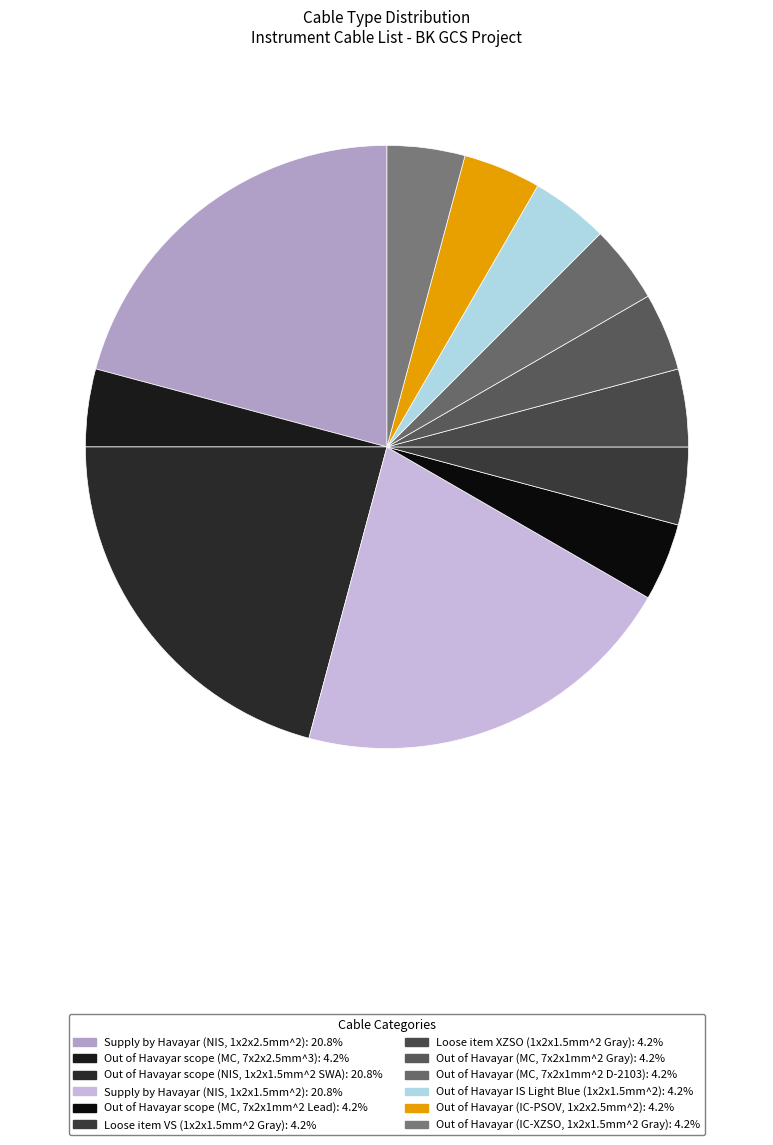

How many slices are in this pie chart?

12